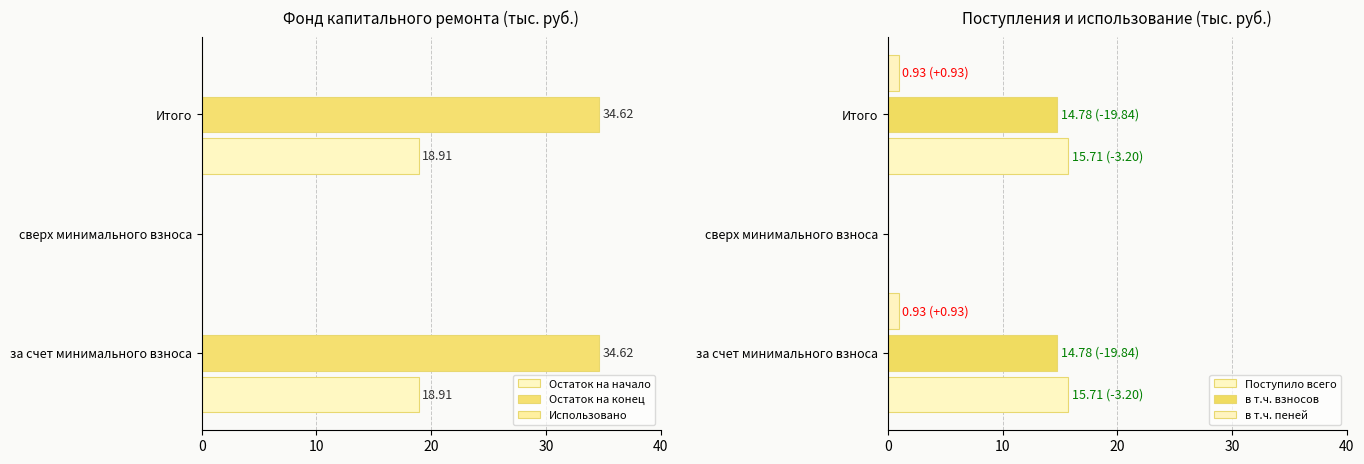

Does the chart contain any negative values?

No